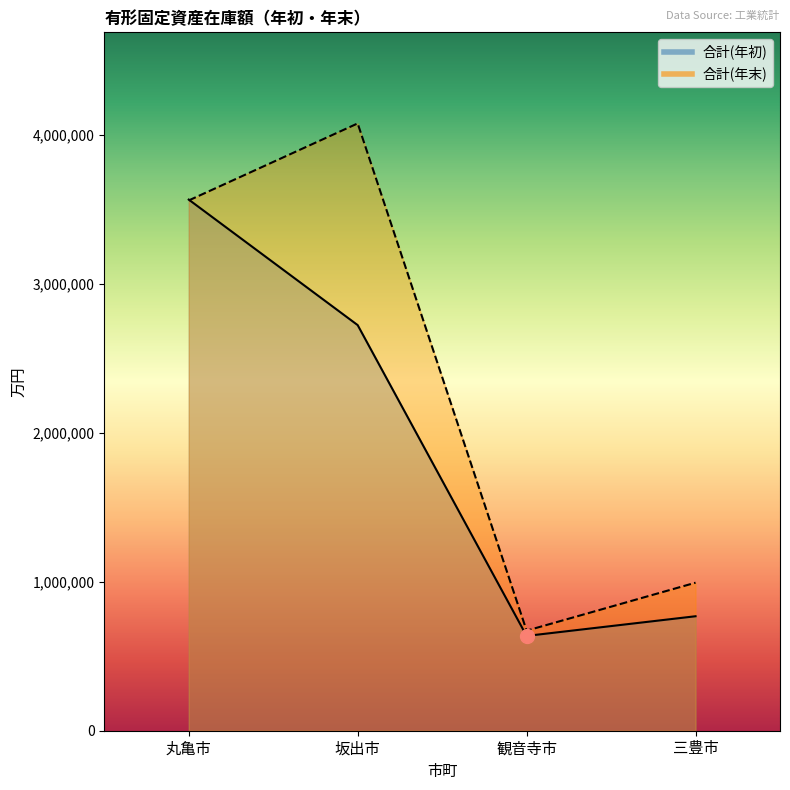

What are all the series names shown in the legend?

合計(年初), 合計(年末)